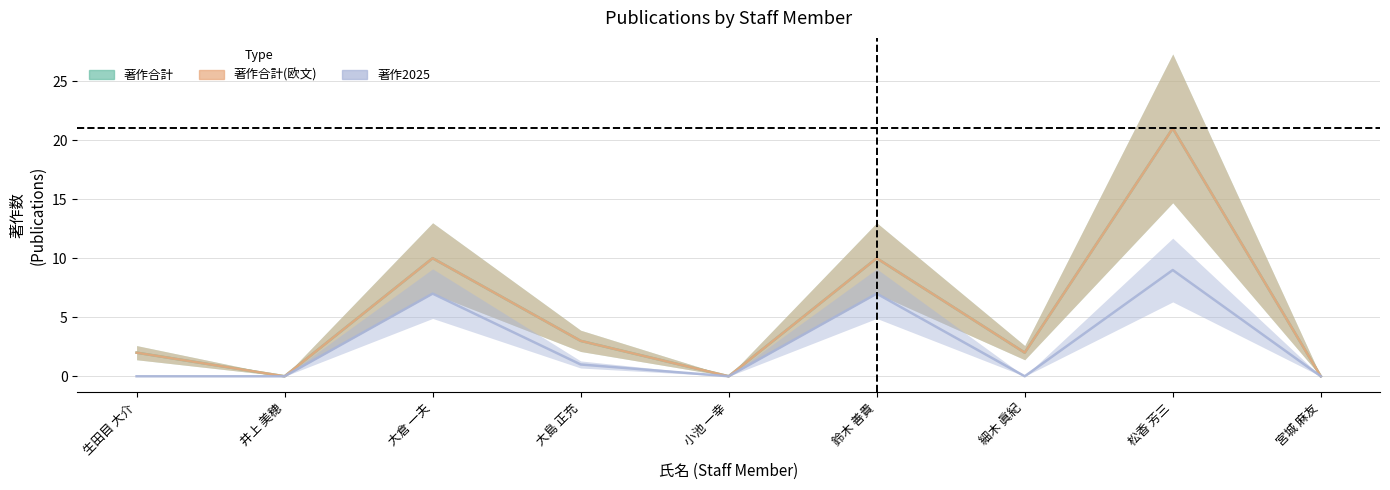

At which label does 著作合計 first exceed 2?

大倉 一夫